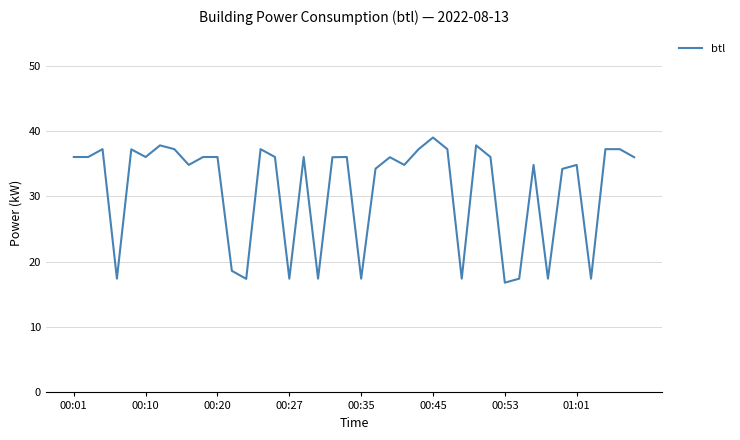

What is the difference between the maximum and minimum values?

22.2